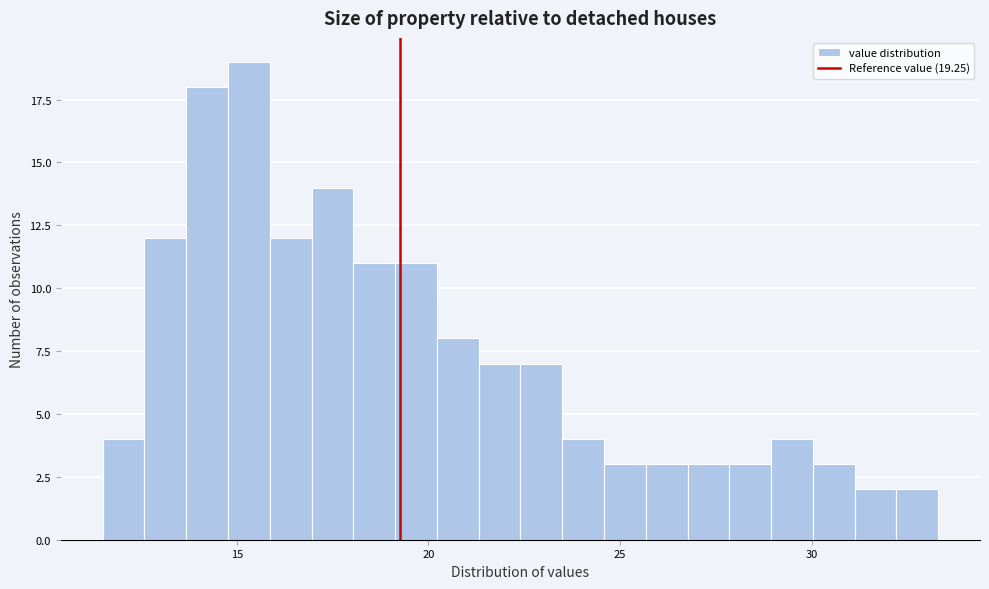

Read against the x-axis, roughly where is the centre of the tallest bar?

15.5